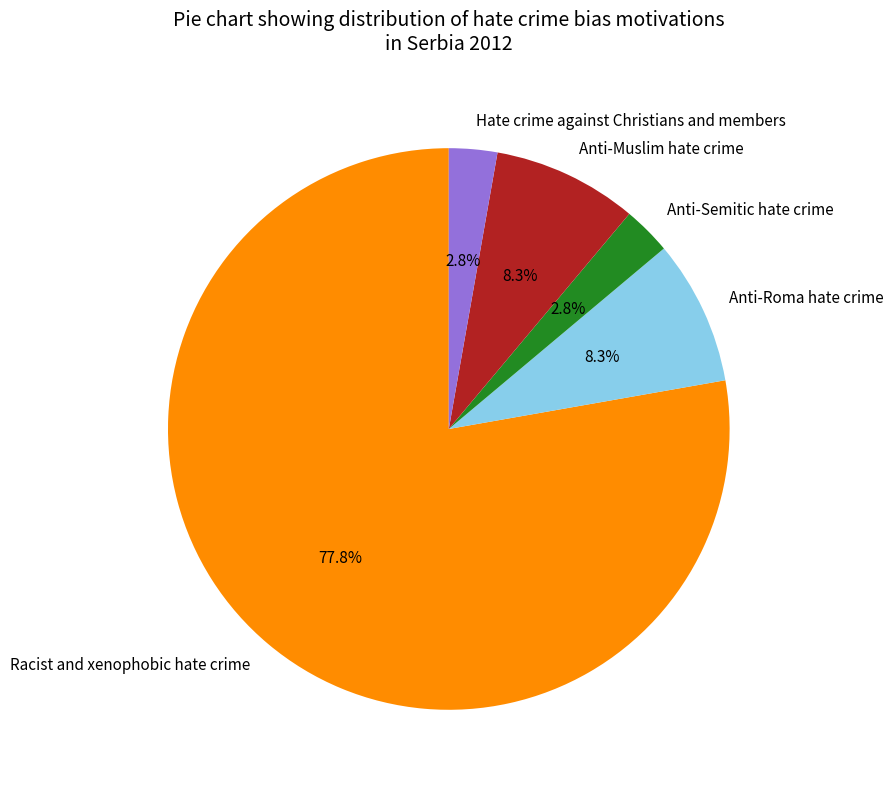

Is the sum of Anti-Muslim hate crime and Hate crime against Christians and members greater than half?

No